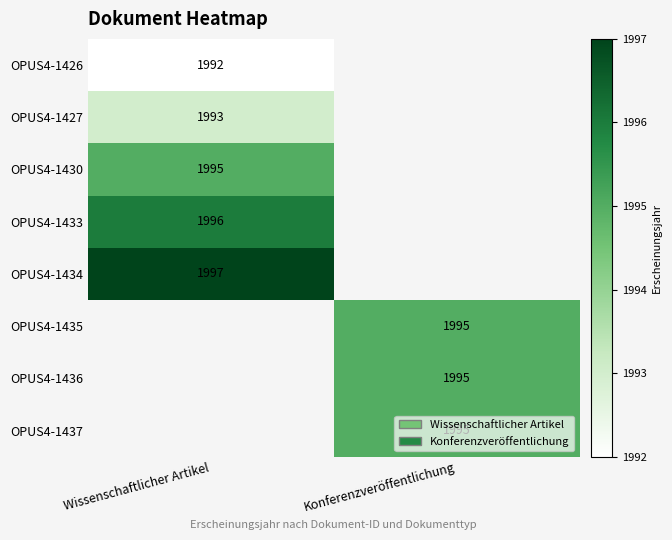

At which category does the chart reach its minimum across all series?

Wissenschaftlicher Artikel